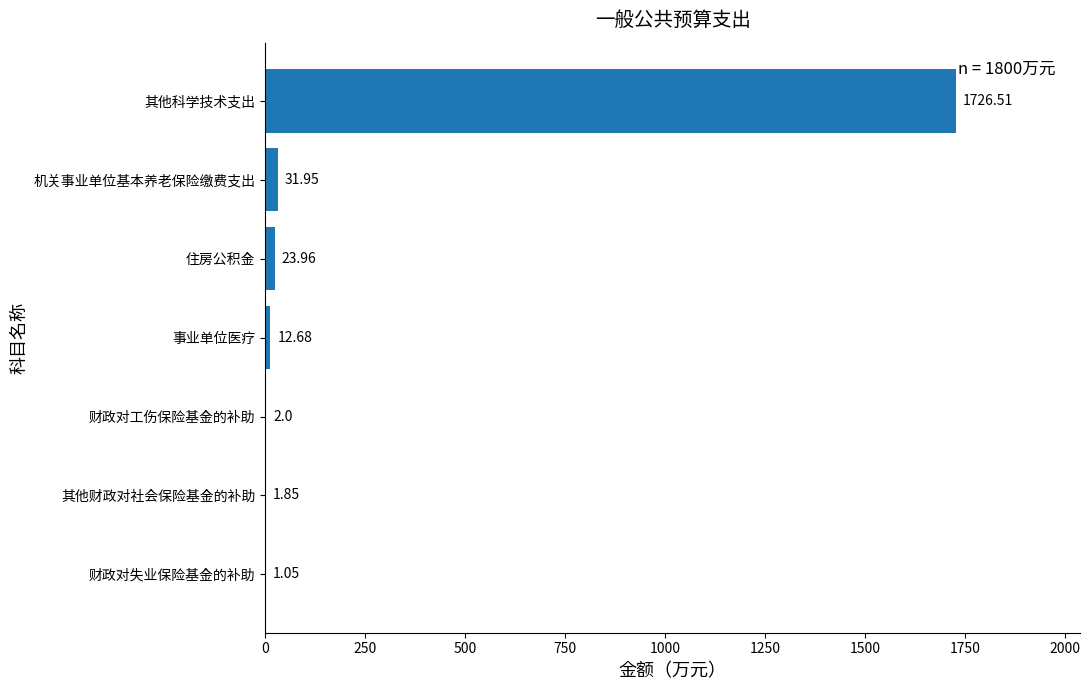

Count the number of categories in the chart.

7